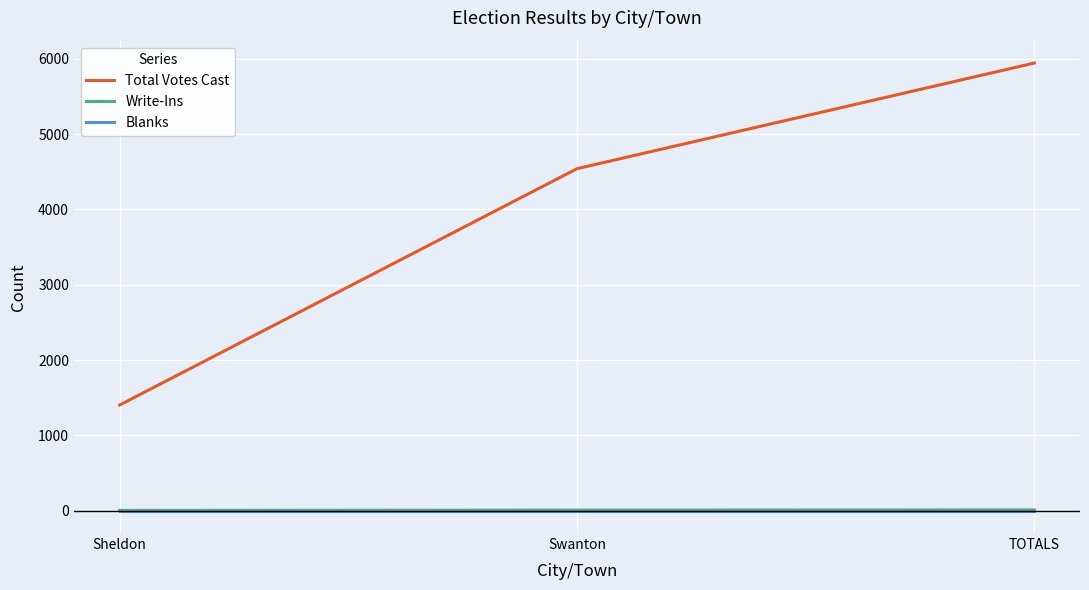

Rank the categories by Total Votes Cast value from highest to lowest.

TOTALS, Swanton, Sheldon